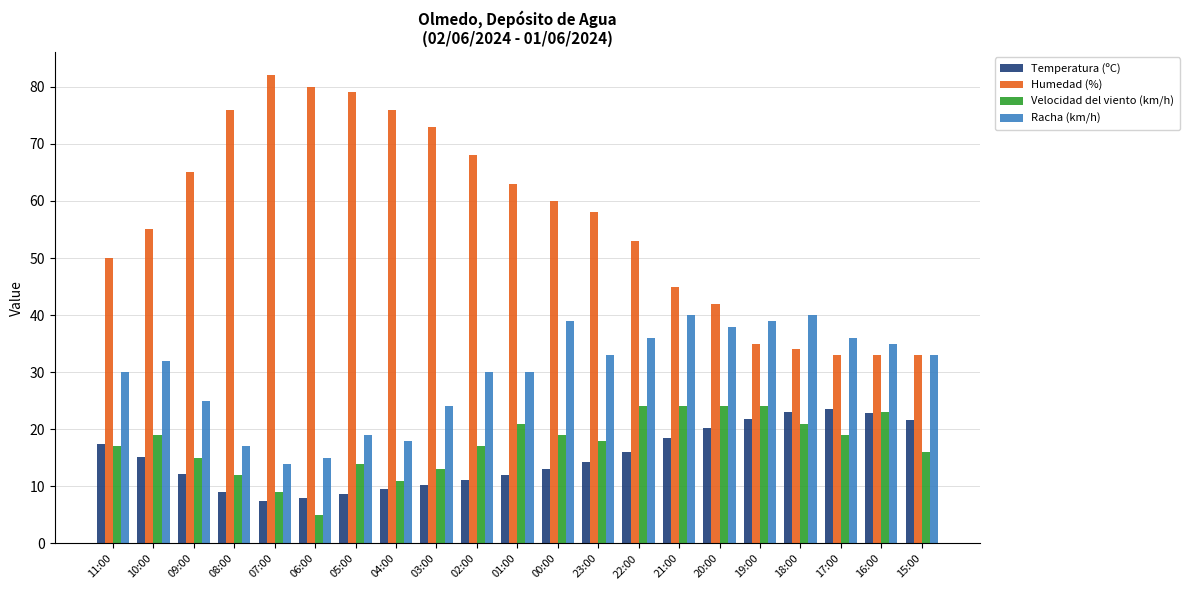

At which label does Humedad (%) first exceed 58?

09:00